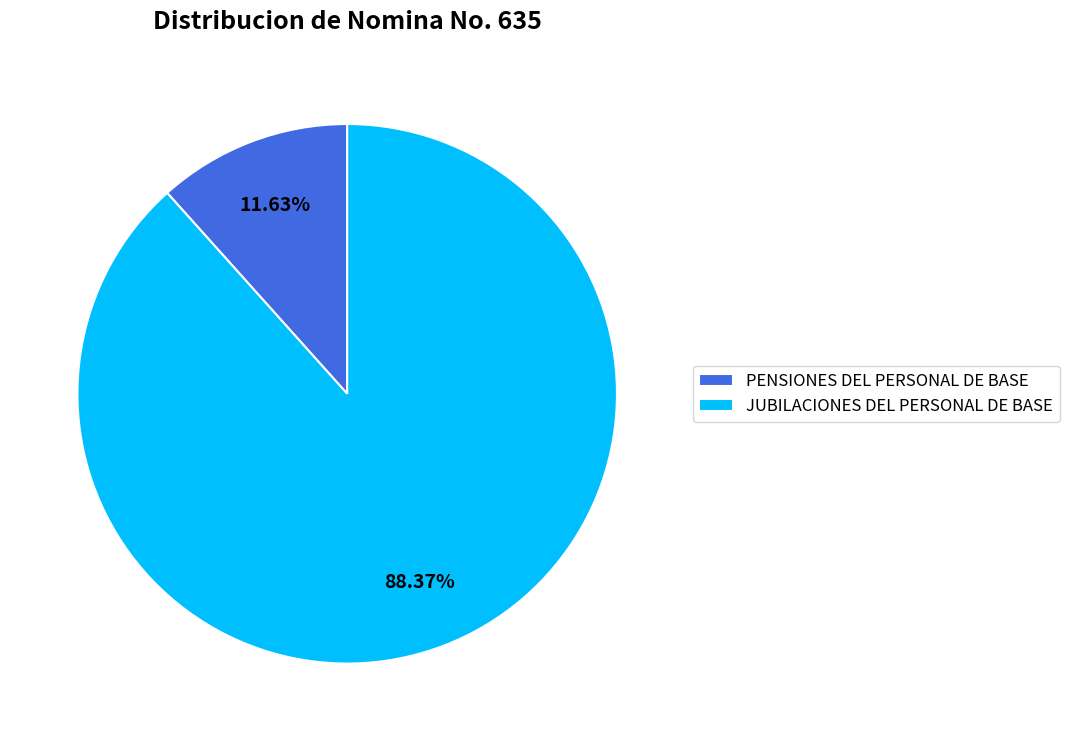

Is it true that JUBILACIONES DEL PERSONAL DE BASE is 88% of the pie?

True